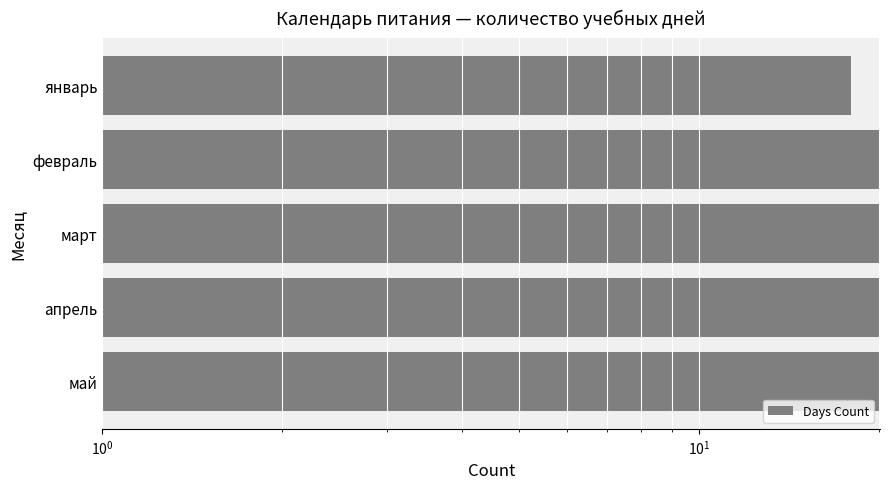

What is the difference between the maximum and minimum values?

2